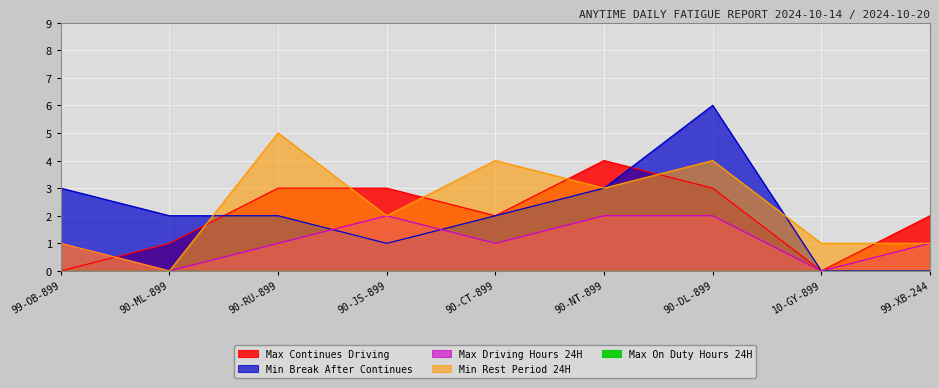

The value of Max Driving Hours 24H at 90-DL-899 is 2. True or false?

True